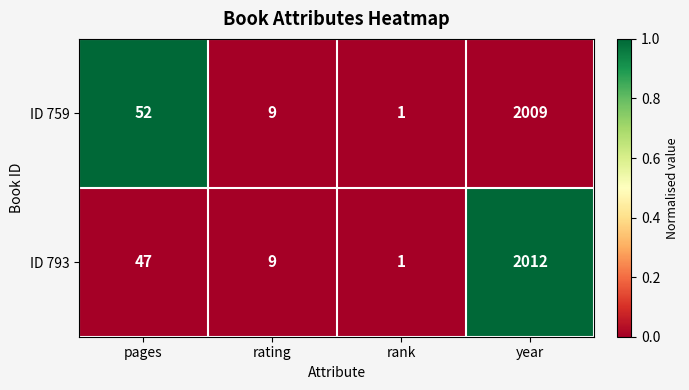

True or false: ID 759 has a value of 9 at rating.

True